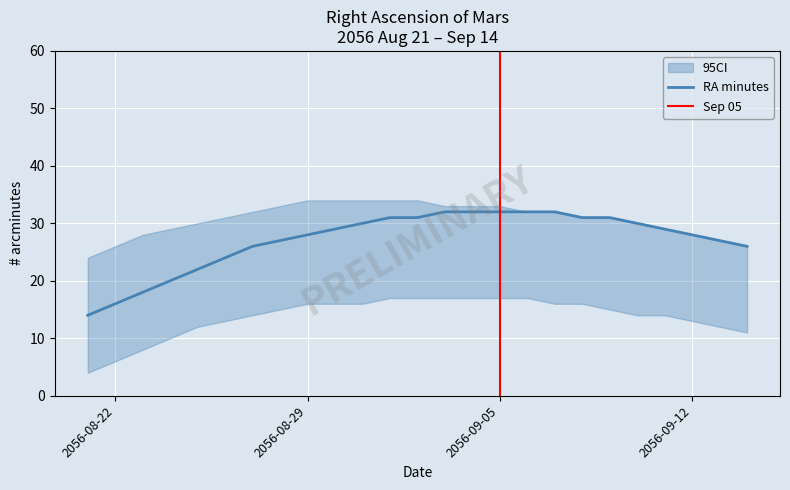

What is the minimum value for RA minutes?

14